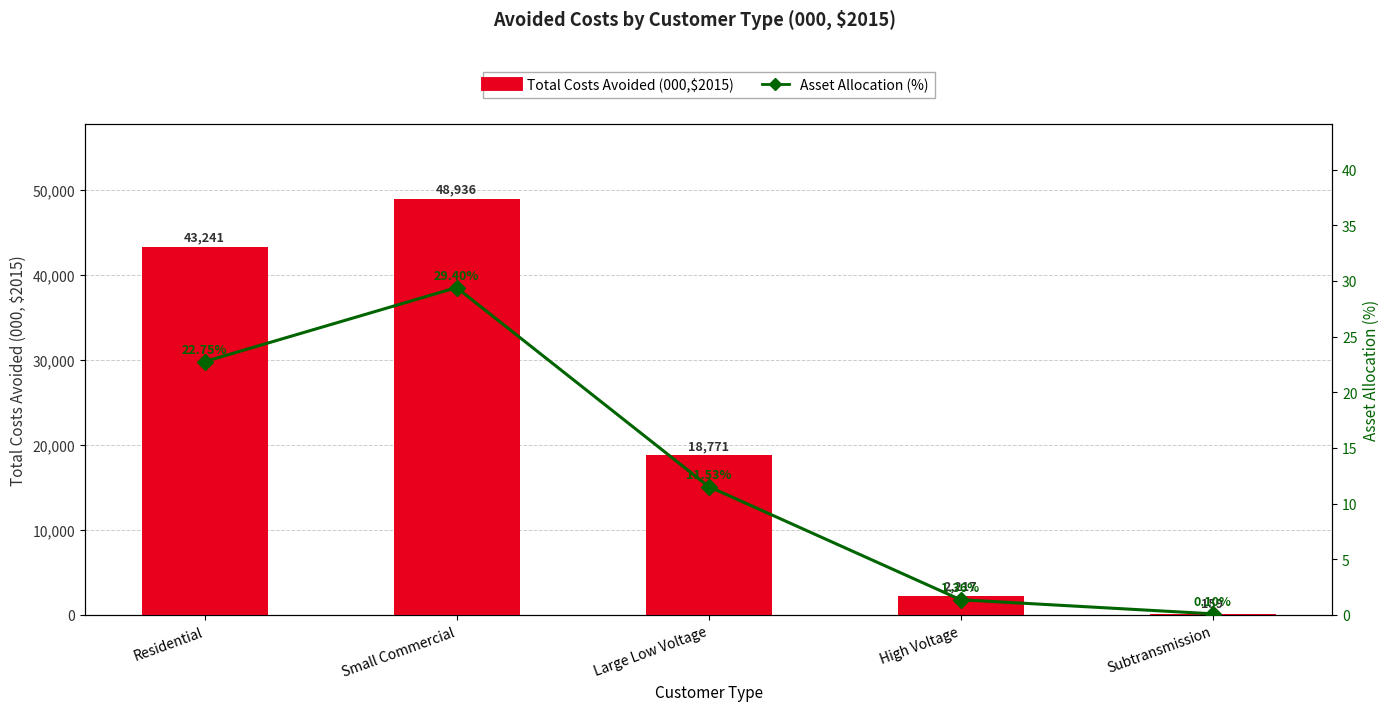

Which series has the widest spread of values?

Total Costs Avoided (000,$2015)